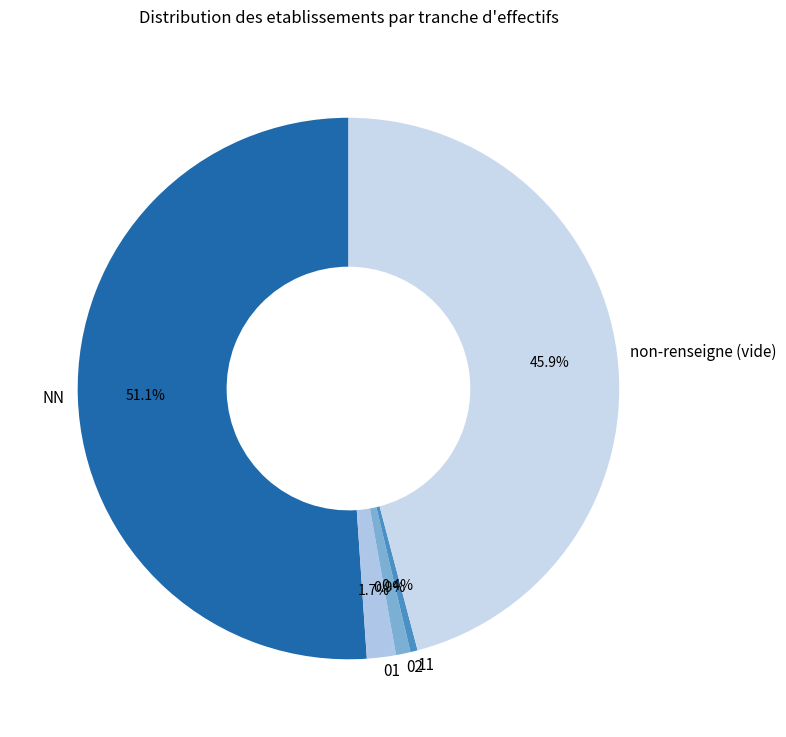

What is the ratio of the value at 02 to the value at 01?

0.5